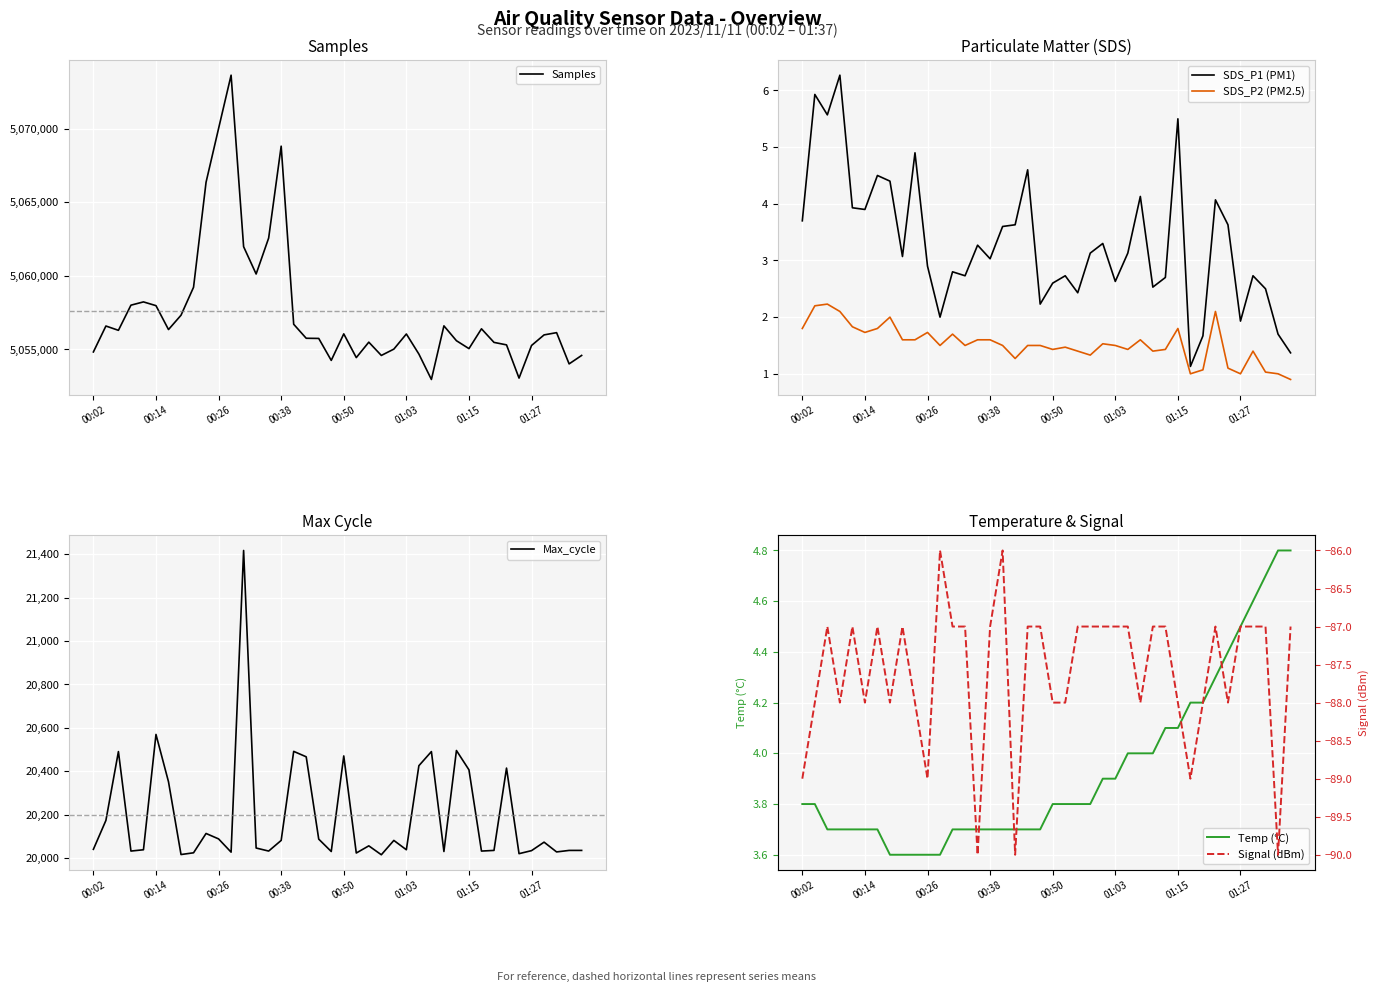

Which category has the lowest value across all series?

14